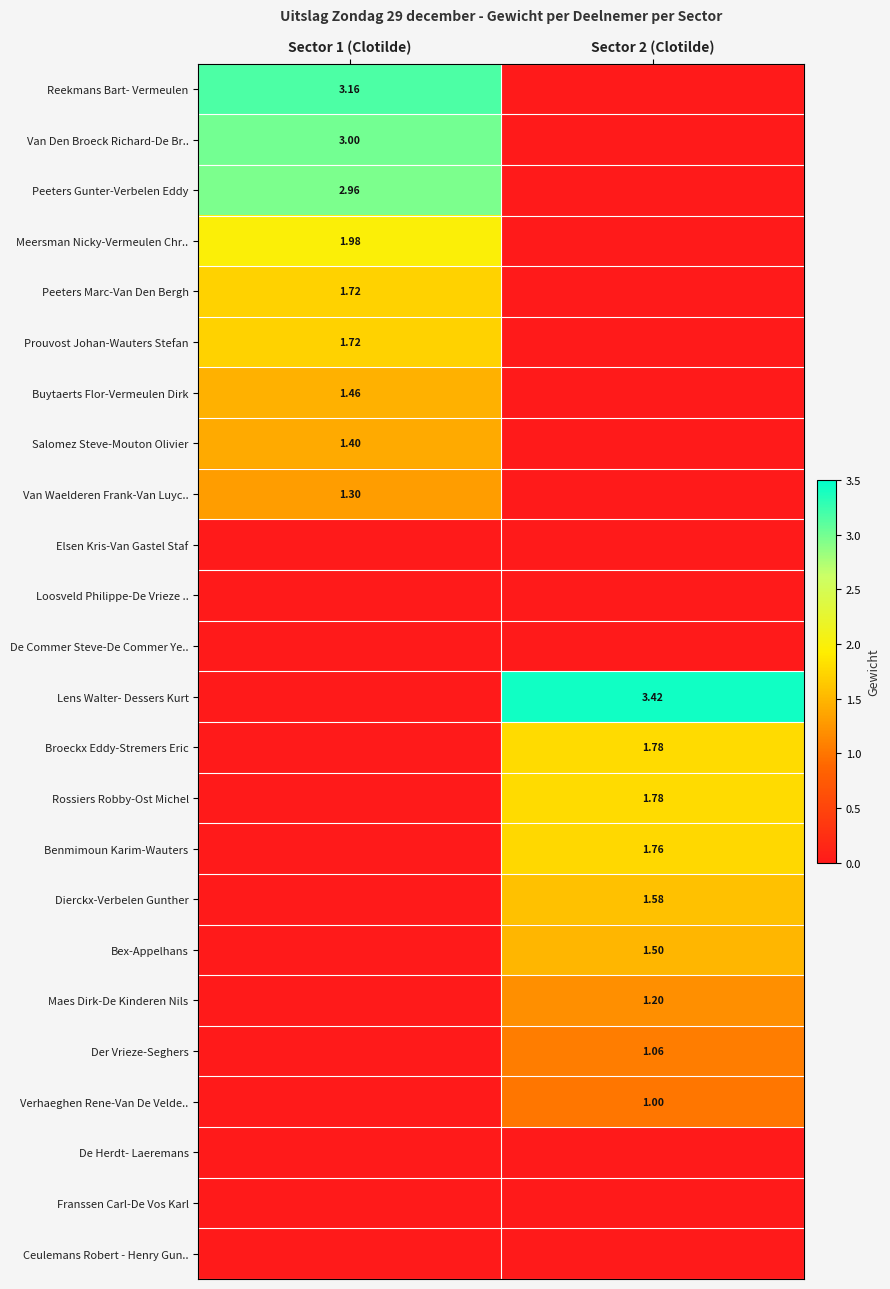

What is the total value across all series at Sector 1 (Clotilde)?

18.7